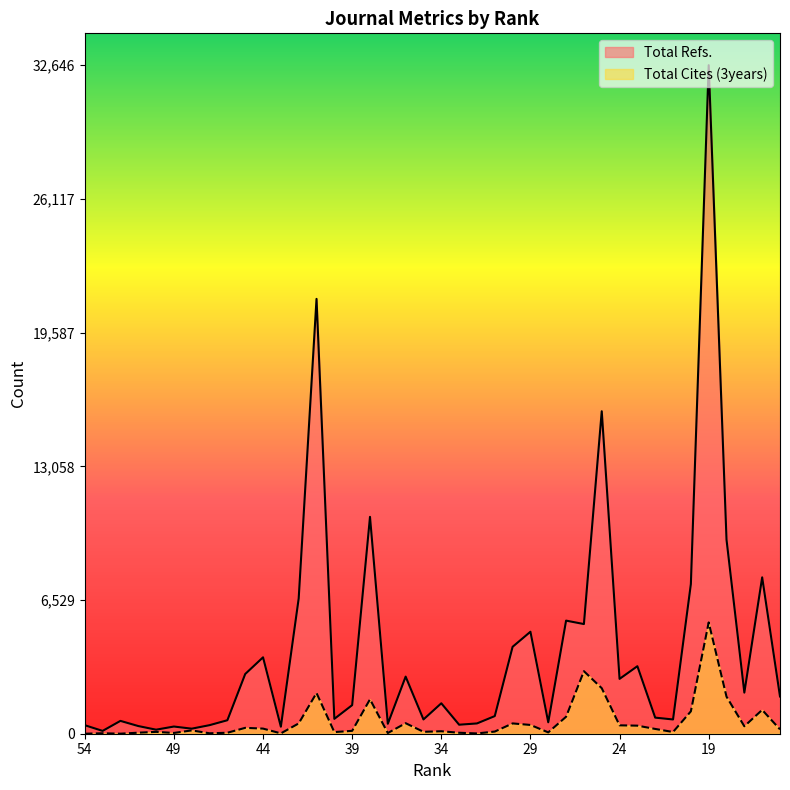

The value of Total Refs. at 23 is 2106.5. True or false?

False